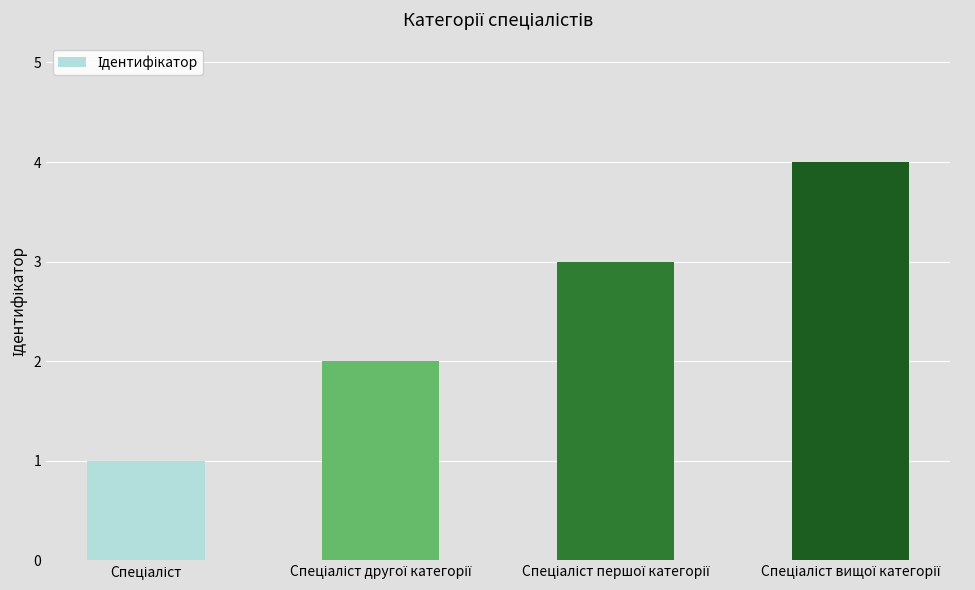

What is the difference between the maximum and minimum values?

3